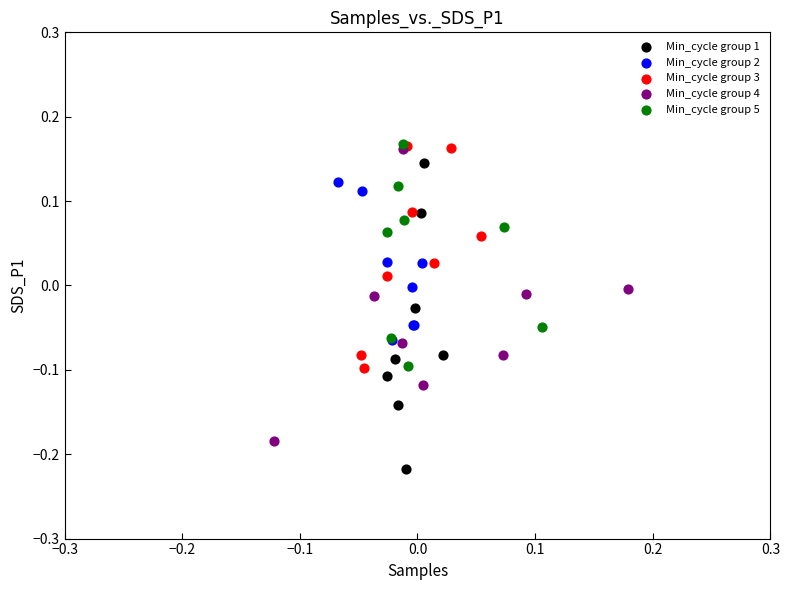

Which series reaches the minimum Y coordinate?

Min_cycle group 1